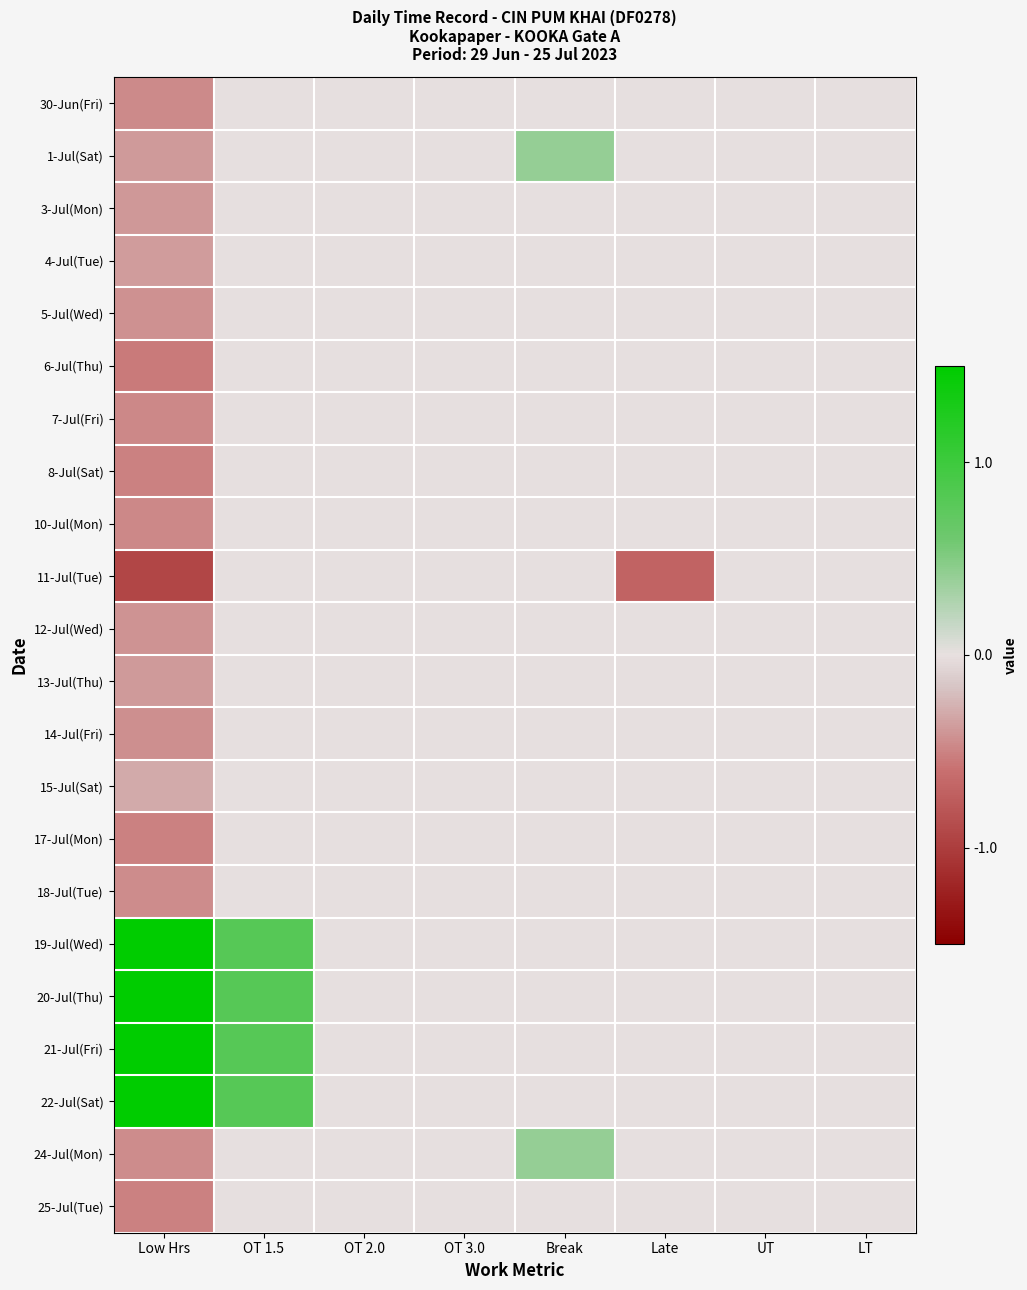

Reading left to right, transcribe all the data shown in this chart.

30-Jun(Fri): Low Hrs=-0.5	OT 1.5=0.0	OT 2.0=0.0	OT 3.0=0.0	Break=0.0	Late=0.0	UT=0.0	LT=0.0
1-Jul(Sat): Low Hrs=-0.4	OT 1.5=0.0	OT 2.0=0.0	OT 3.0=0.0	Break=0.4	Late=0.0	UT=0.0	LT=0.0
3-Jul(Mon): Low Hrs=-0.4	OT 1.5=0.0	OT 2.0=0.0	OT 3.0=0.0	Break=0.0	Late=0.0	UT=0.0	LT=0.0
4-Jul(Tue): Low Hrs=-0.4	OT 1.5=0.0	OT 2.0=0.0	OT 3.0=0.0	Break=0.0	Late=0.0	UT=0.0	LT=0.0
5-Jul(Wed): Low Hrs=-0.4	OT 1.5=0.0	OT 2.0=0.0	OT 3.0=0.0	Break=0.0	Late=0.0	UT=0.0	LT=0.0
6-Jul(Thu): Low Hrs=-0.5	OT 1.5=0.0	OT 2.0=0.0	OT 3.0=0.0	Break=0.0	Late=0.0	UT=0.0	LT=0.0
7-Jul(Fri): Low Hrs=-0.5	OT 1.5=0.0	OT 2.0=0.0	OT 3.0=0.0	Break=0.0	Late=0.0	UT=0.0	LT=0.0
8-Jul(Sat): Low Hrs=-0.5	OT 1.5=0.0	OT 2.0=0.0	OT 3.0=0.0	Break=0.0	Late=0.0	UT=0.0	LT=0.0
10-Jul(Mon): Low Hrs=-0.5	OT 1.5=0.0	OT 2.0=0.0	OT 3.0=0.0	Break=0.0	Late=0.0	UT=0.0	LT=0.0
11-Jul(Tue): Low Hrs=-0.9	OT 1.5=0.0	OT 2.0=0.0	OT 3.0=0.0	Break=0.0	Late=-0.7	UT=0.0	LT=0.0
12-Jul(Wed): Low Hrs=-0.4	OT 1.5=0.0	OT 2.0=0.0	OT 3.0=0.0	Break=0.0	Late=0.0	UT=0.0	LT=0.0
13-Jul(Thu): Low Hrs=-0.4	OT 1.5=0.0	OT 2.0=0.0	OT 3.0=0.0	Break=0.0	Late=0.0	UT=0.0	LT=0.0
14-Jul(Fri): Low Hrs=-0.4	OT 1.5=0.0	OT 2.0=0.0	OT 3.0=0.0	Break=0.0	Late=0.0	UT=0.0	LT=0.0
15-Jul(Sat): Low Hrs=-0.3	OT 1.5=0.0	OT 2.0=0.0	OT 3.0=0.0	Break=0.0	Late=0.0	UT=0.0	LT=0.0
17-Jul(Mon): Low Hrs=-0.5	OT 1.5=0.0	OT 2.0=0.0	OT 3.0=0.0	Break=0.0	Late=0.0	UT=0.0	LT=0.0
18-Jul(Tue): Low Hrs=-0.5	OT 1.5=0.0	OT 2.0=0.0	OT 3.0=0.0	Break=0.0	Late=0.0	UT=0.0	LT=0.0
19-Jul(Wed): Low Hrs=2.1	OT 1.5=0.8	OT 2.0=0.0	OT 3.0=0.0	Break=0.0	Late=0.0	UT=0.0	LT=0.0
20-Jul(Thu): Low Hrs=1.8	OT 1.5=0.8	OT 2.0=0.0	OT 3.0=0.0	Break=0.0	Late=0.0	UT=0.0	LT=0.0
21-Jul(Fri): Low Hrs=2.3	OT 1.5=0.8	OT 2.0=0.0	OT 3.0=0.0	Break=0.0	Late=0.0	UT=0.0	LT=0.0
22-Jul(Sat): Low Hrs=2.2	OT 1.5=0.8	OT 2.0=0.0	OT 3.0=0.0	Break=0.0	Late=0.0	UT=0.0	LT=0.0
24-Jul(Mon): Low Hrs=-0.5	OT 1.5=0.0	OT 2.0=0.0	OT 3.0=0.0	Break=0.4	Late=0.0	UT=0.0	LT=0.0
25-Jul(Tue): Low Hrs=-0.5	OT 1.5=0.0	OT 2.0=0.0	OT 3.0=0.0	Break=0.0	Late=0.0	UT=0.0	LT=0.0